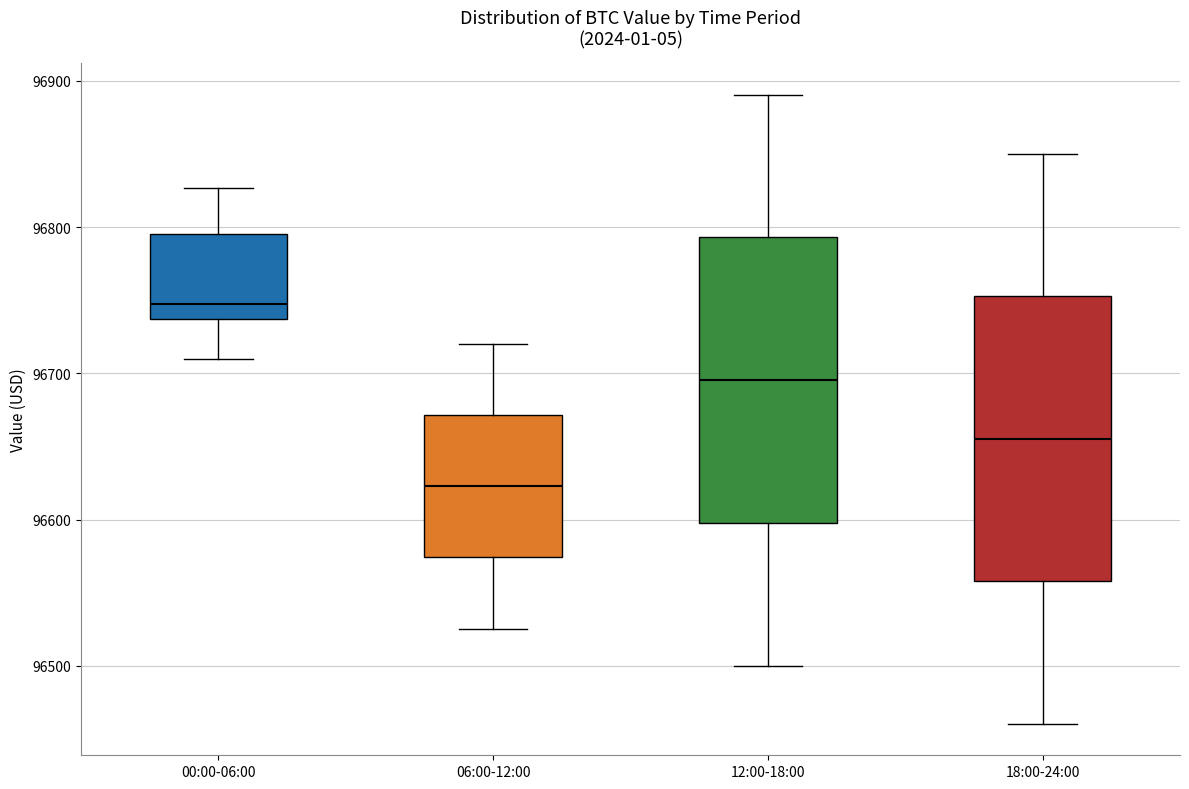

Which box's median line is the highest?

00:00-06:00